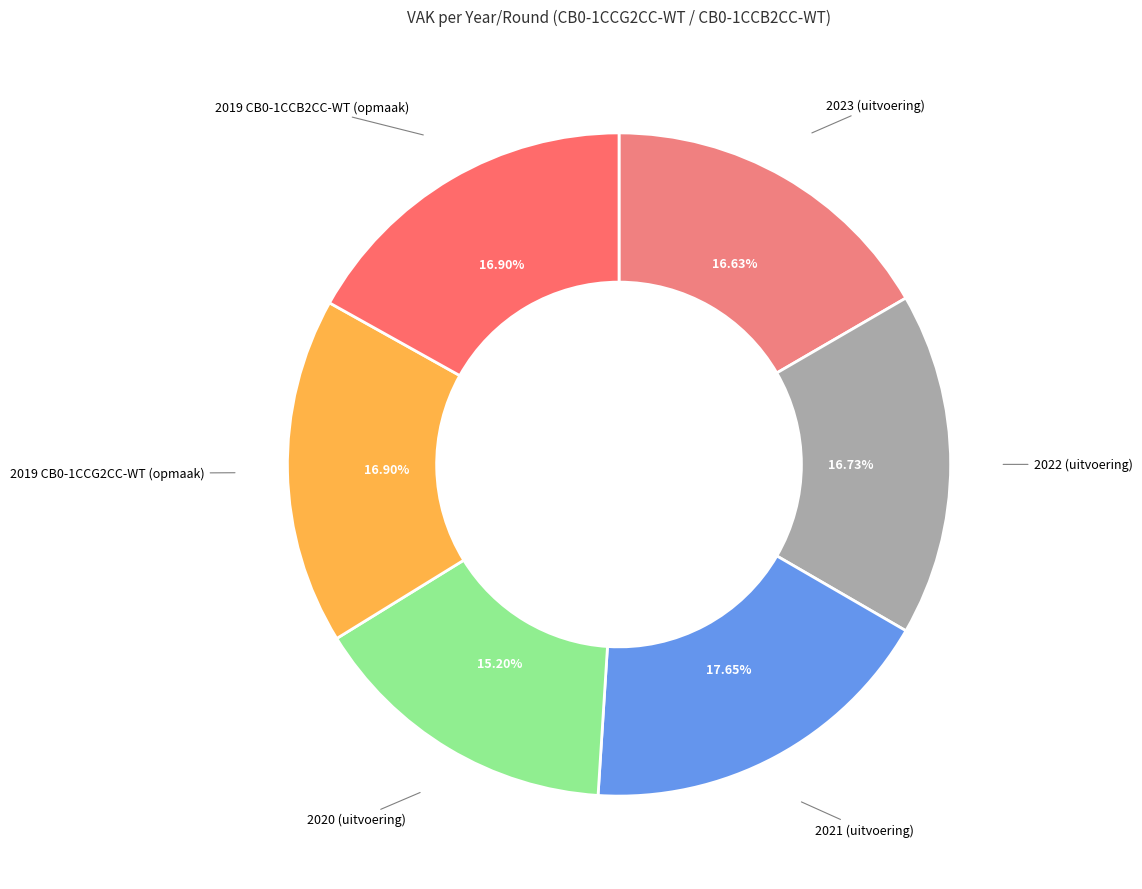

Count the number of slices in the pie.

6